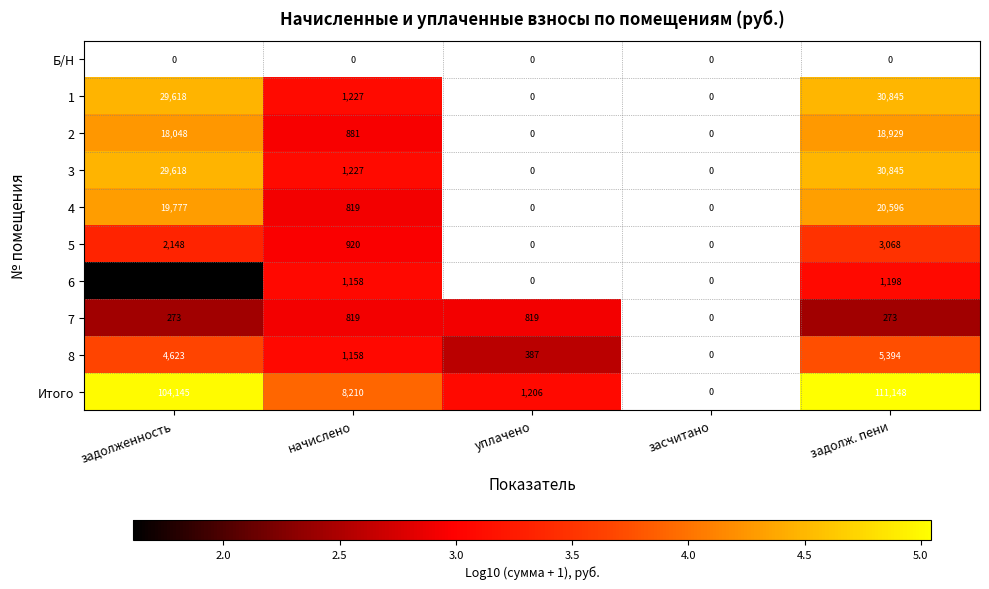

True or false: 8 has a value of 5394 at задолж. пени.

True